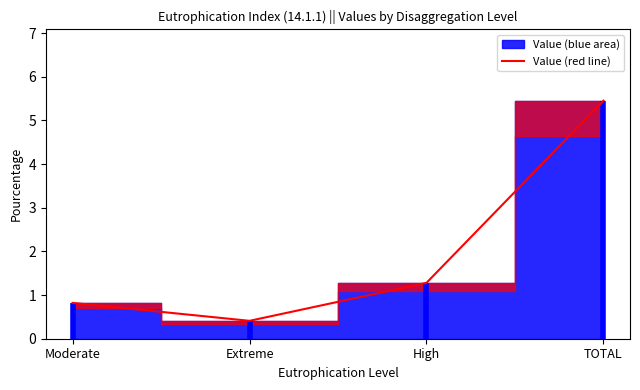

At which category does the chart reach its minimum across all series?

Extreme